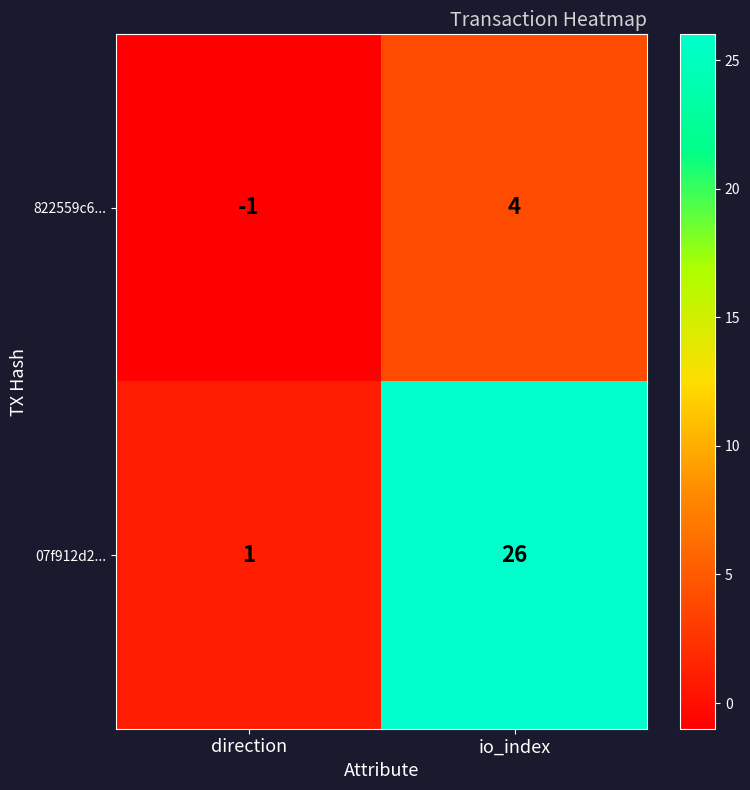

At which label does 822559c6... reach its minimum?

direction